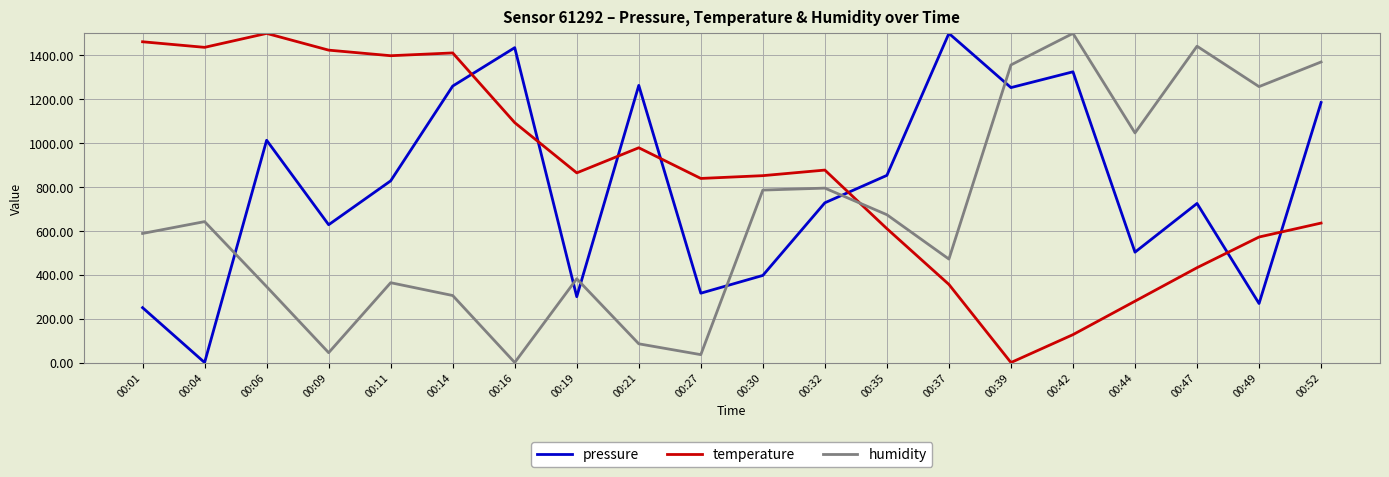

True or false: humidity has more than 2 interior local peaks.

True